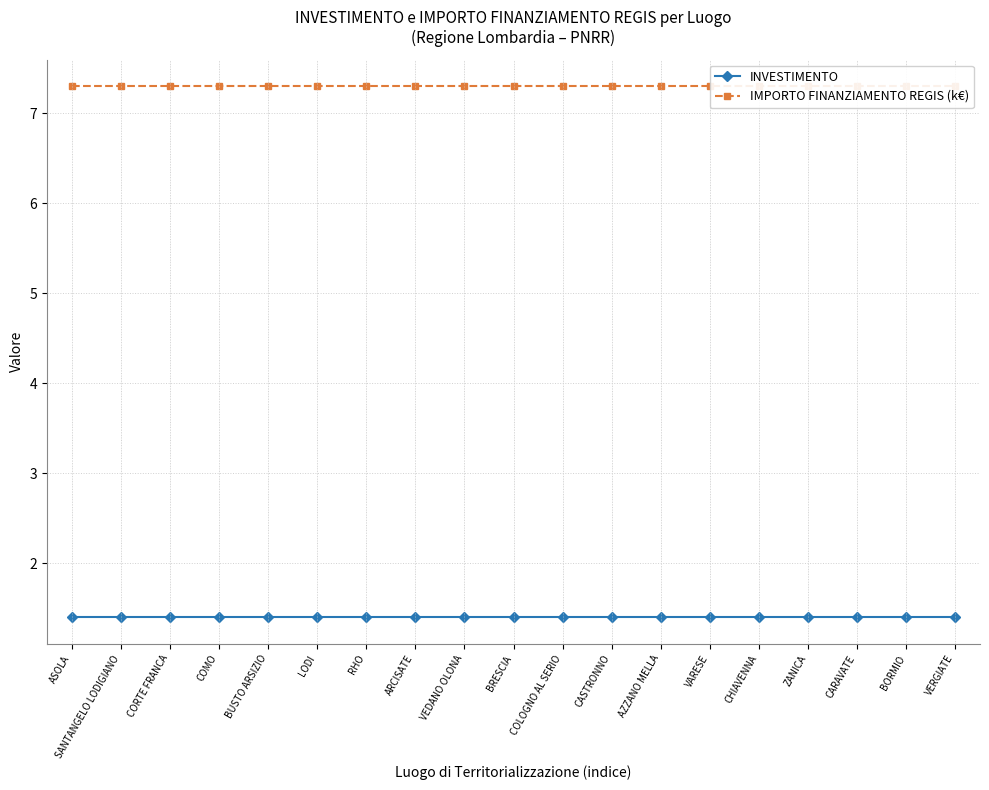

What is the approximate value of IMPORTO FINANZIAMENTO REGIS (k€) at COMO?

7.3